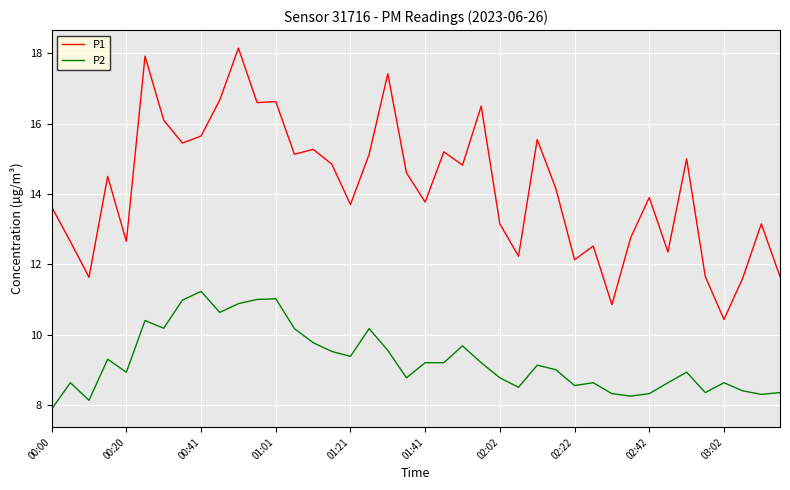

What is the maximum value for P2?

11.2